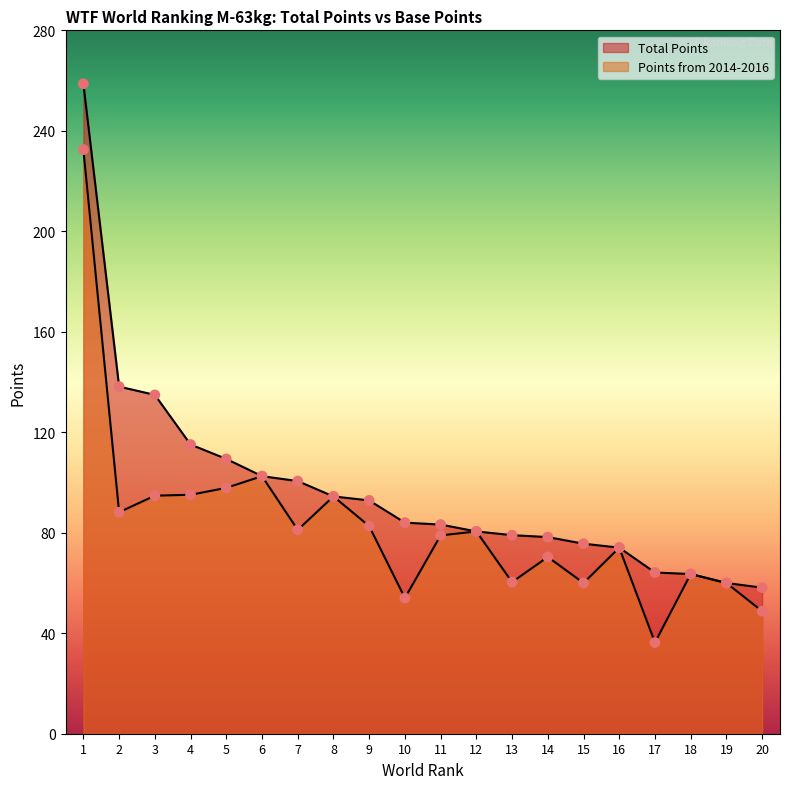

At which category is the sum across all series the highest?

1